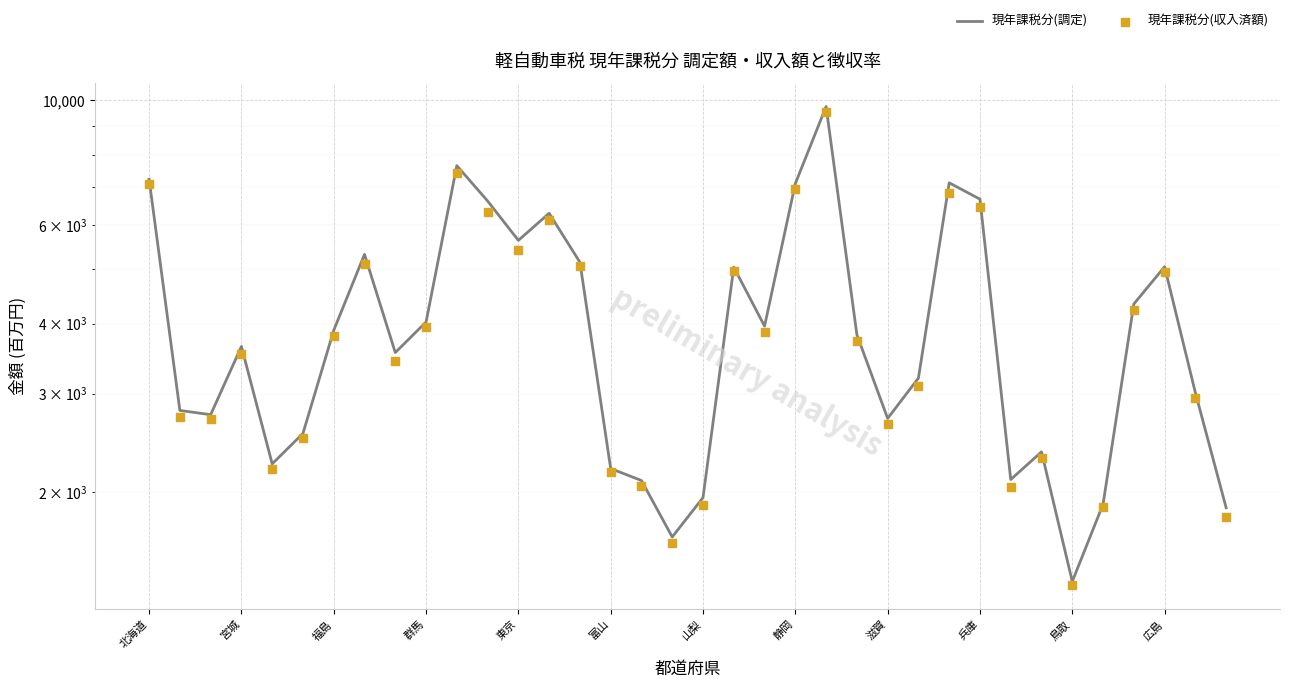

At how many categories does at least one series exceed 5607?

9